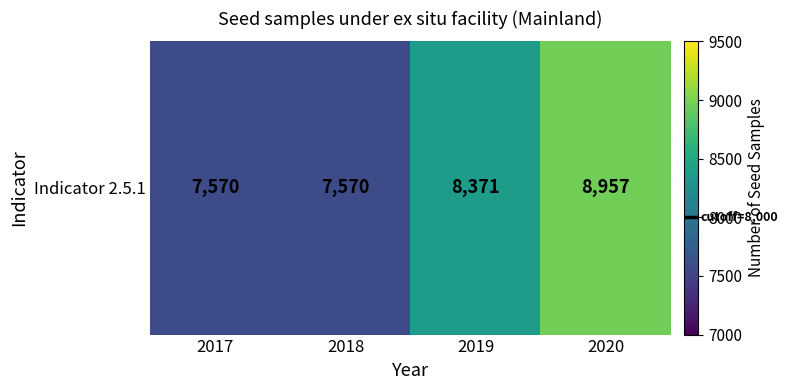

What is the change in value from 2019 to 2020?

+586